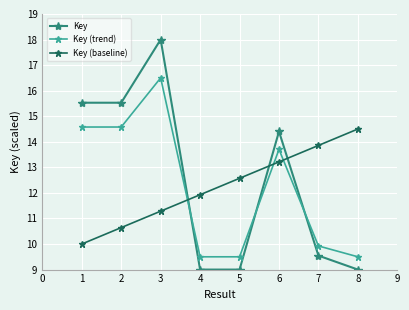

True or false: Key (baseline) has a value of 7.3 at 3.

False